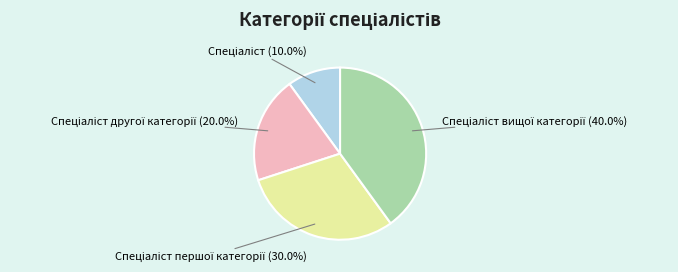

Is there any slice that represents more than half of the pie?

No